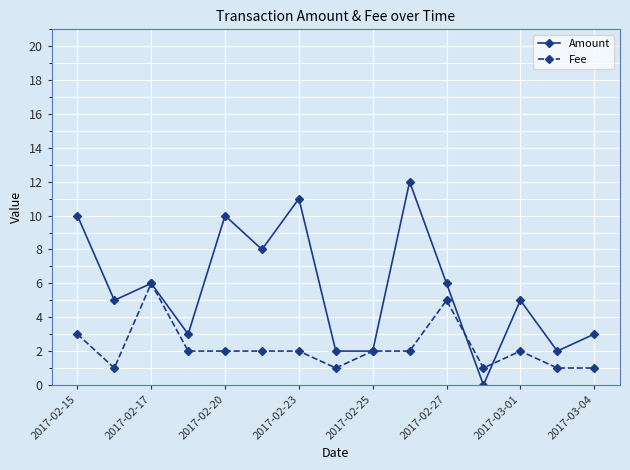

What is the greatest value displayed?

12